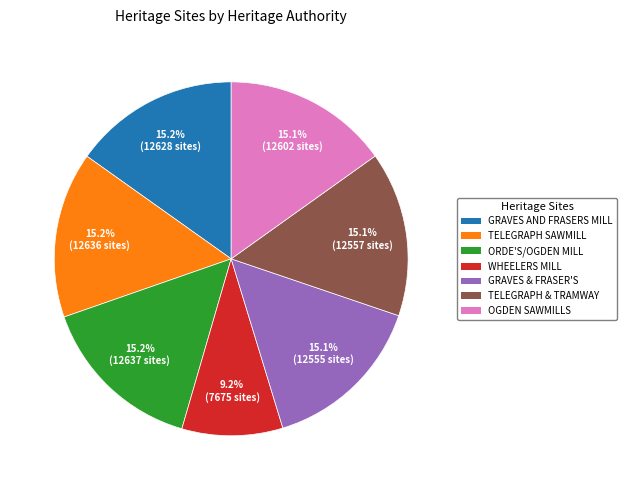

Is there any slice that represents more than half of the pie?

No